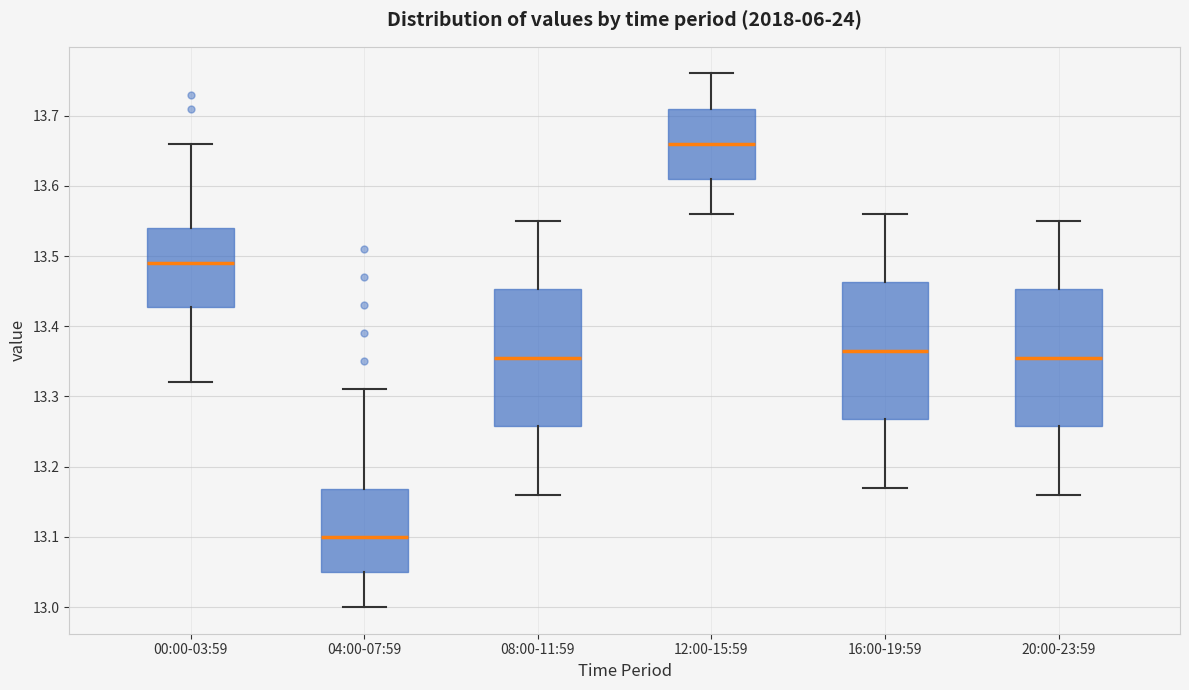

Reading left to right, transcribe this box plot: for each box, give where its median line is, the range the box spans, and where its two whiskers end, as read against the y-axis. The values are not printed on the chart, so give them approximately, as read against the axis.

00:00-03:59: median 13.49, box 13.43 to 13.54, whiskers 13.32 to 13.66
04:00-07:59: median 13.10, box 13.05 to 13.17, whiskers 13.00 to 13.31
08:00-11:59: median 13.36, box 13.26 to 13.45, whiskers 13.16 to 13.55
12:00-15:59: median 13.66, box 13.61 to 13.71, whiskers 13.56 to 13.76
16:00-19:59: median 13.37, box 13.27 to 13.46, whiskers 13.17 to 13.56
20:00-23:59: median 13.36, box 13.26 to 13.45, whiskers 13.16 to 13.55